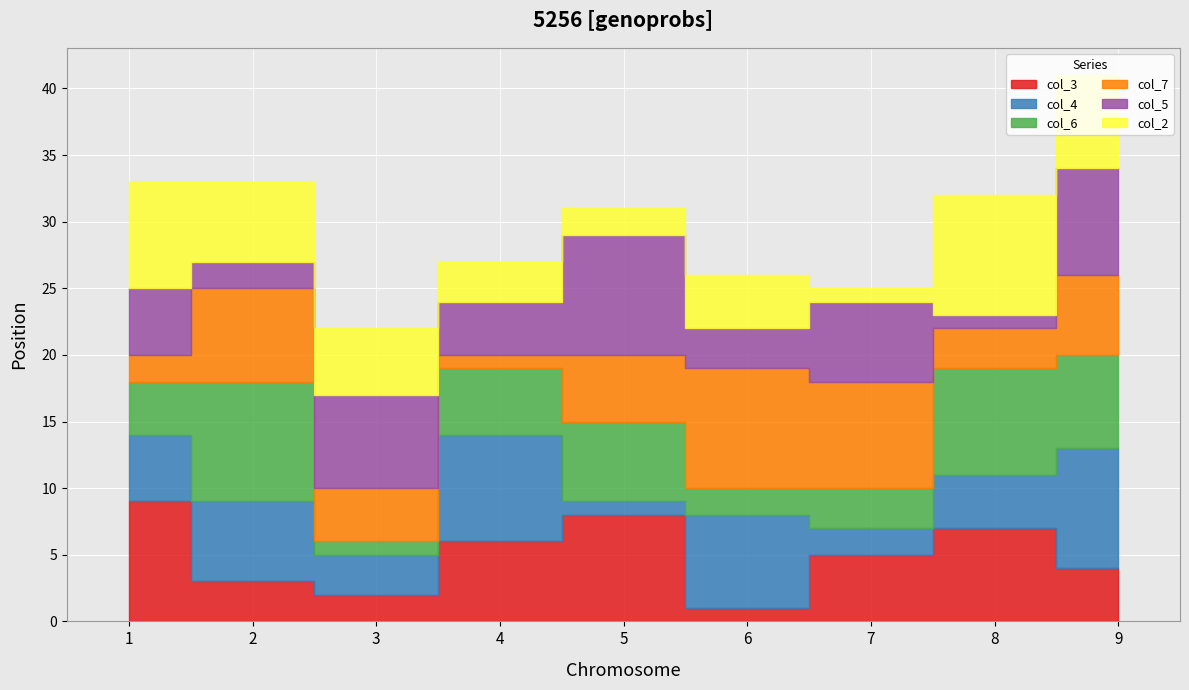

Which series has the widest spread of values?

col_3